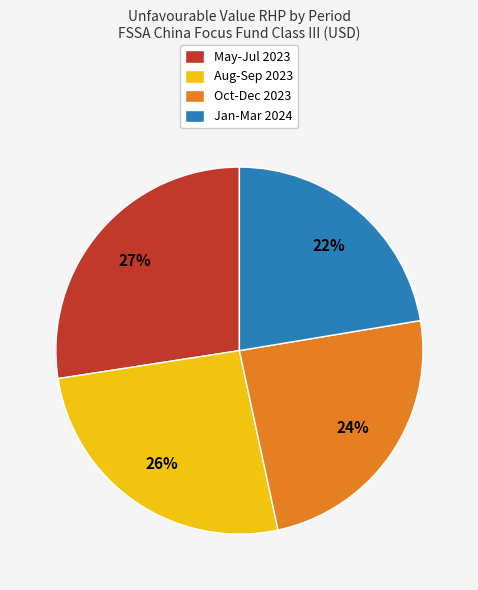

Combined, do May-Jul 2023 and Jan-Mar 2024 account for over 50%?

No